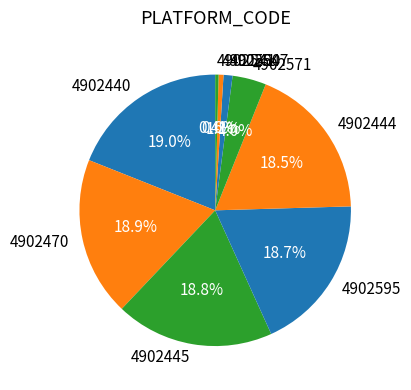

Approximately how many times larger is the value at 4902595 compared to 4902590?

32.3